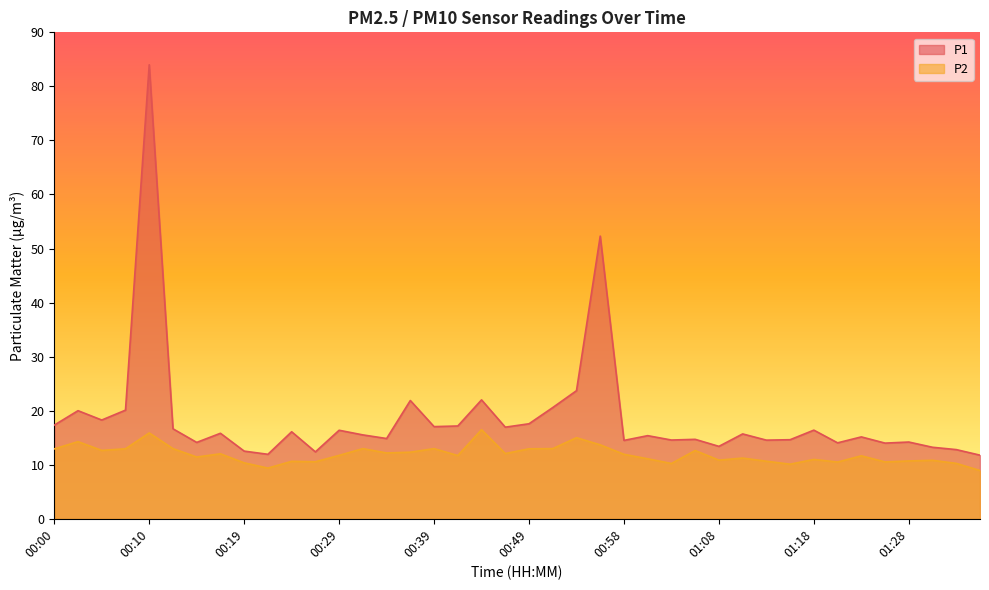

What is the label of the 13th point from the right?

01:06